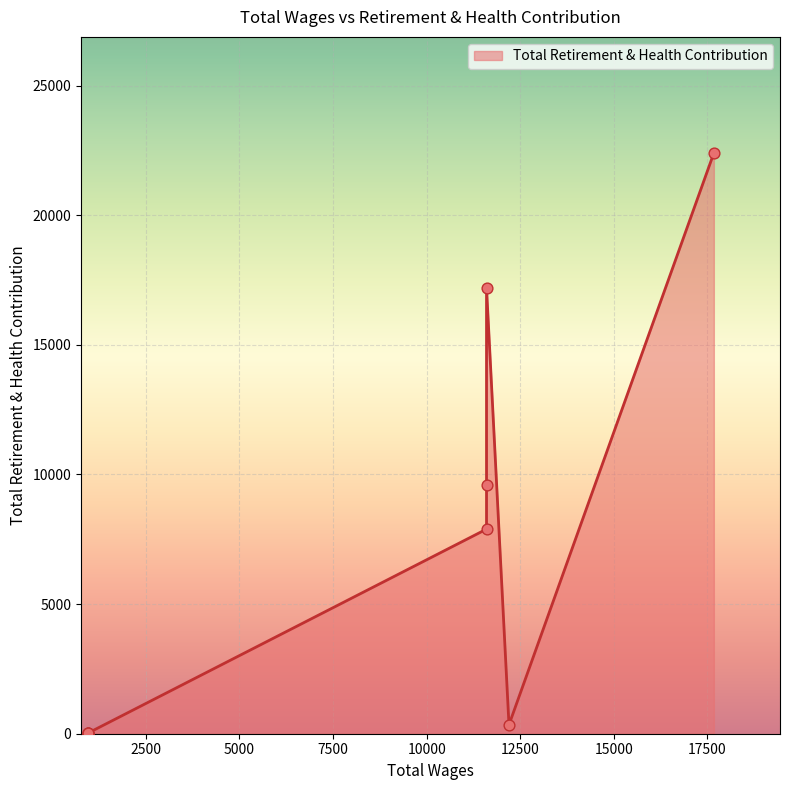

What is the change in value from 17670.0 to 959.0?

-22373